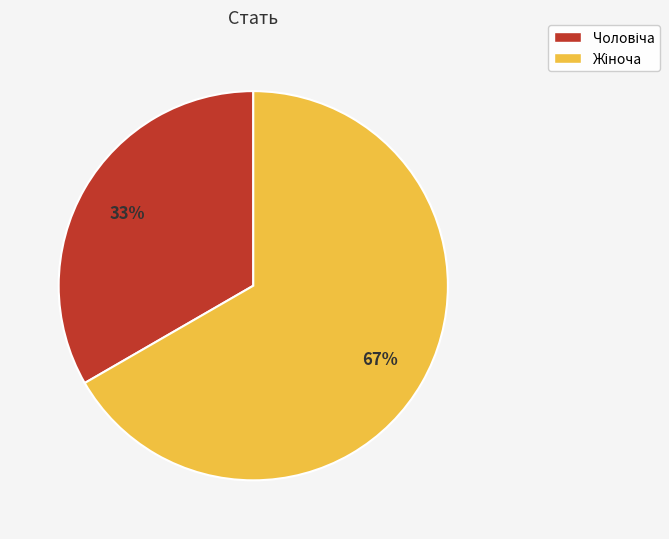

Is there a majority slice in this chart?

Yes